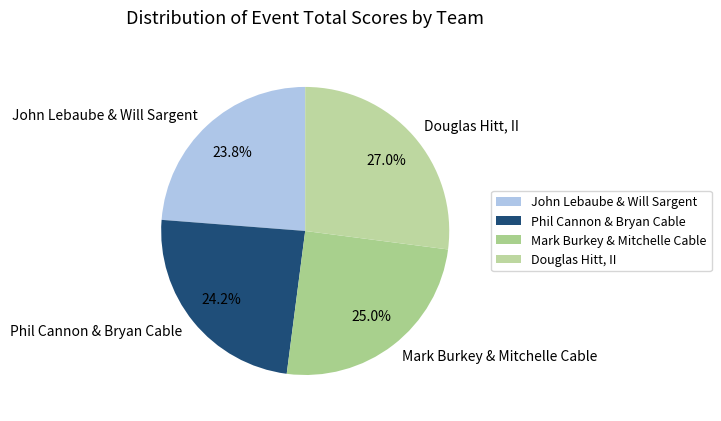

To the nearest percent, what is the average slice percentage?

25%